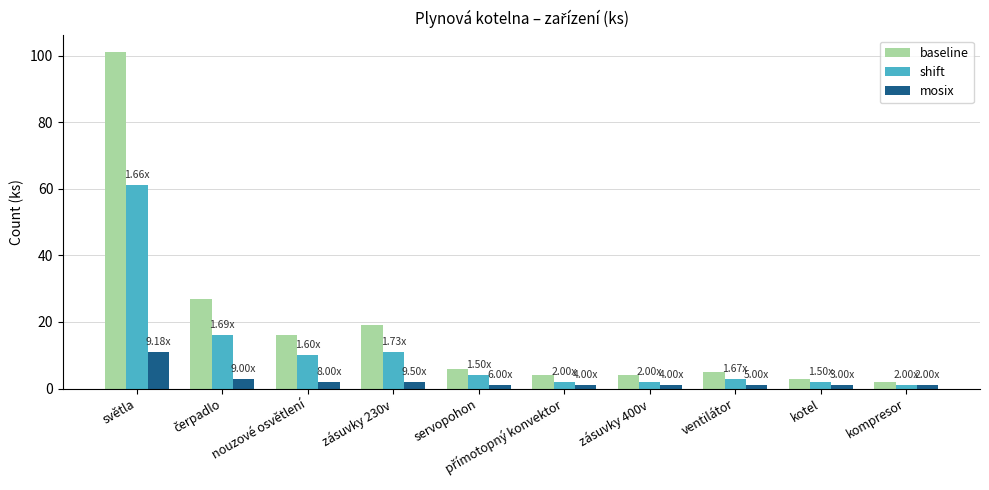

What is the spread (max minus min) of values at ventilátor?

4